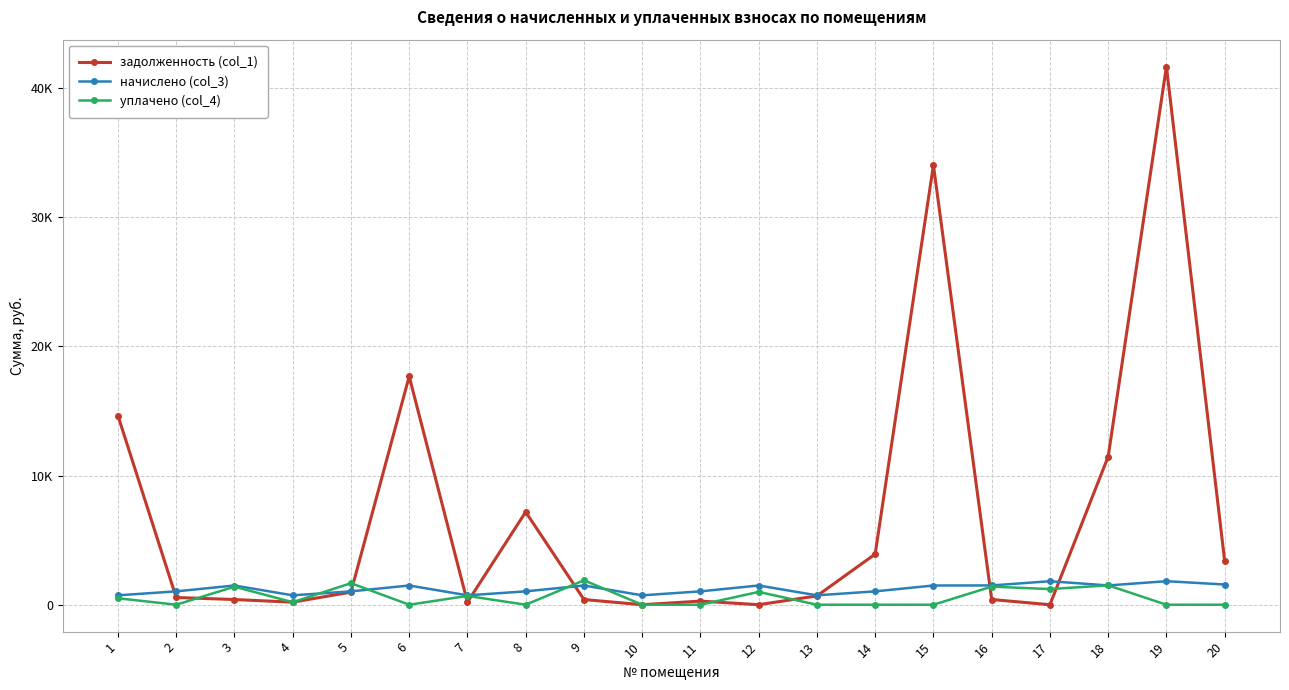

What is the total value across all series at 19?

43481.5